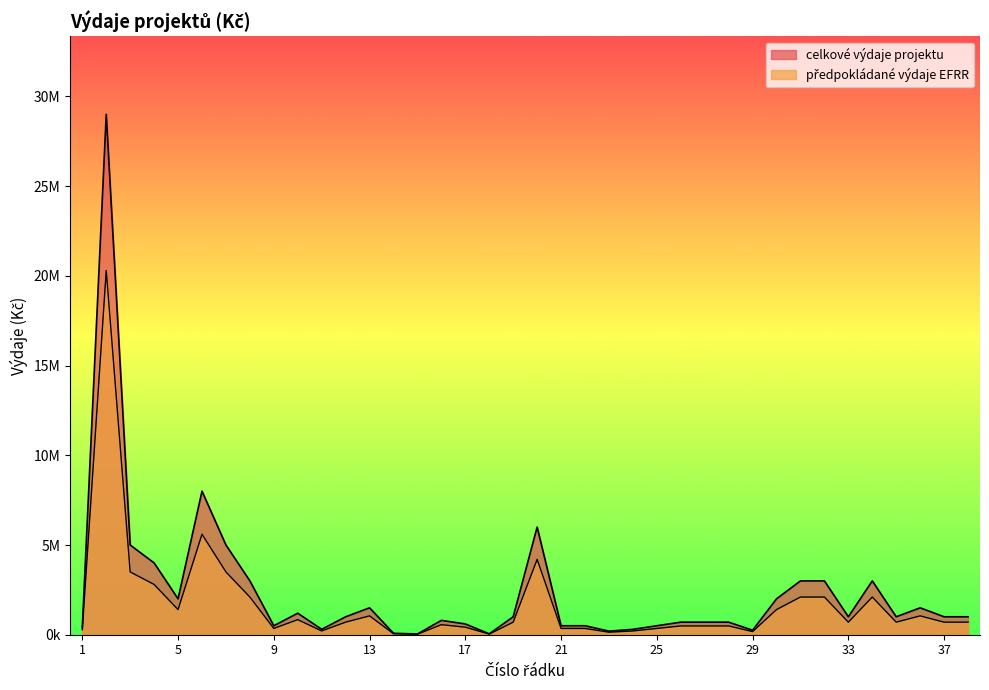

True or false: předpokládané výdaje EFRR and celkové výdaje projektu intersect in this chart.

False